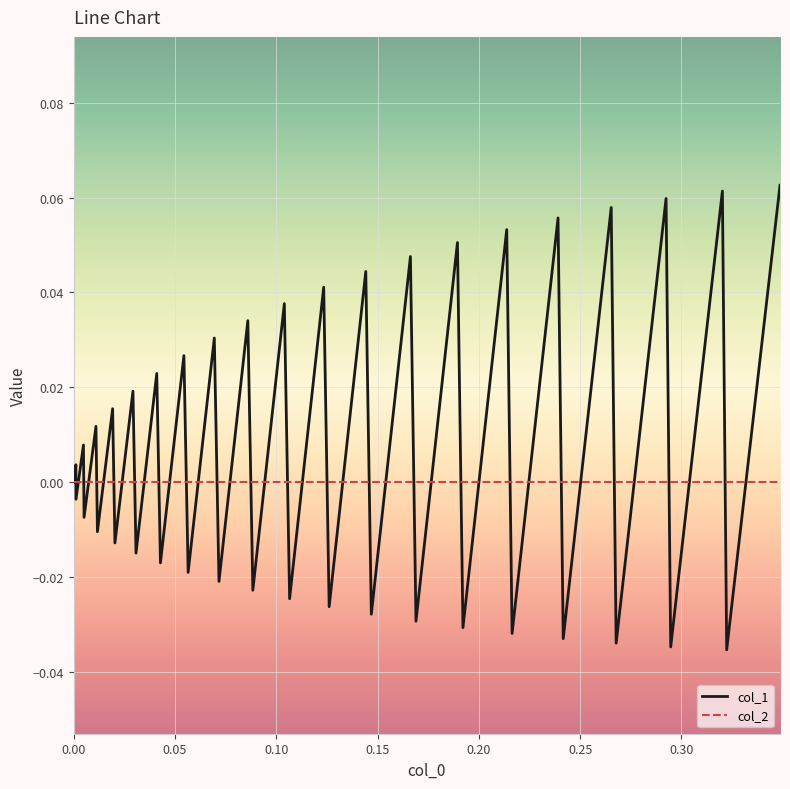

List the series in order of their overall mean, highest first.

col_1, col_2